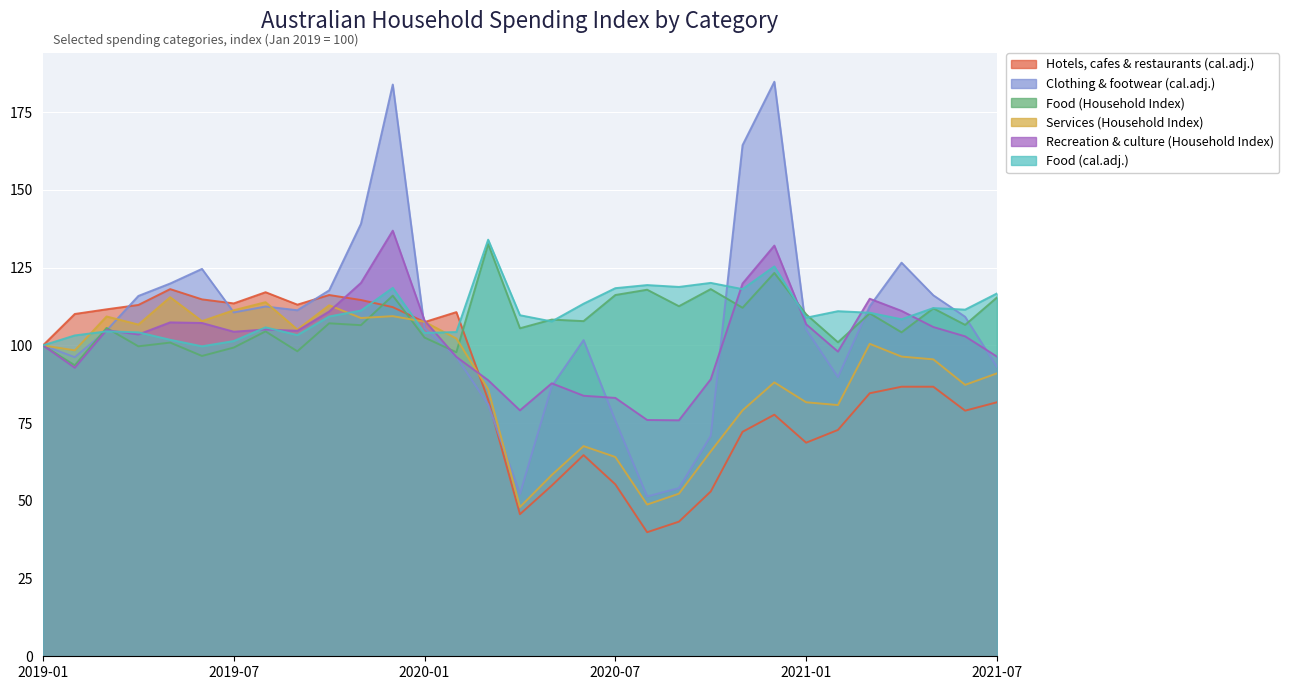

At which category does the chart reach its minimum across all series?

2020-08